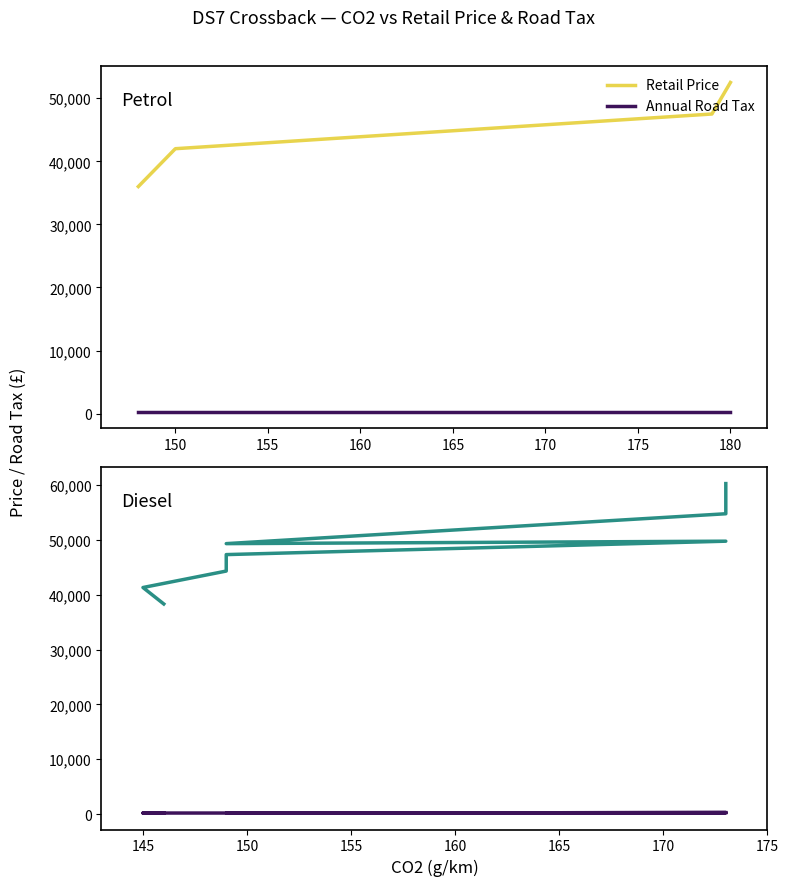

Is the value of Annual Road Tax at 150 greater than the value of Retail Price at 170?

No